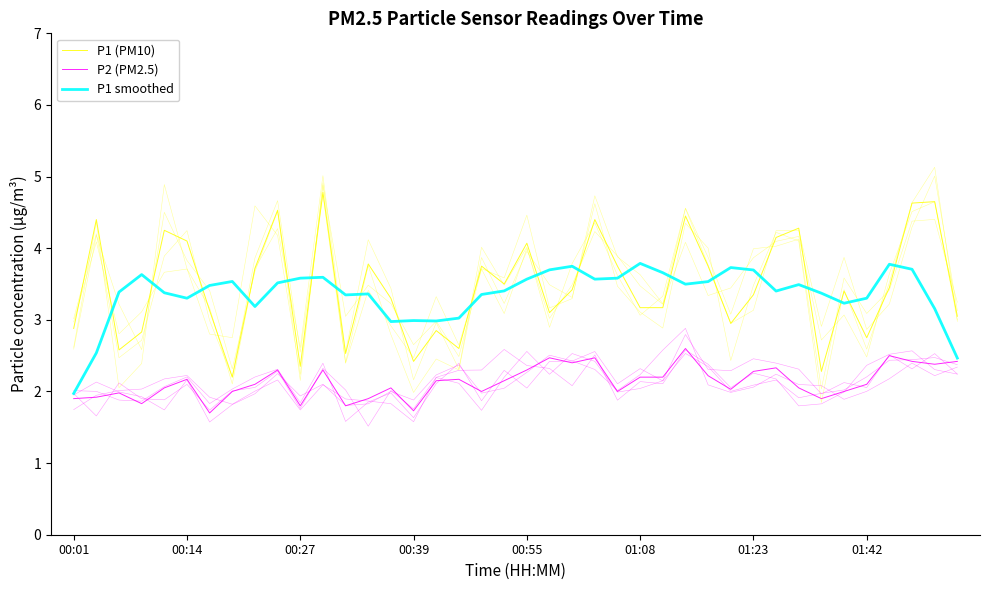

How many lines are shown in the chart?

3